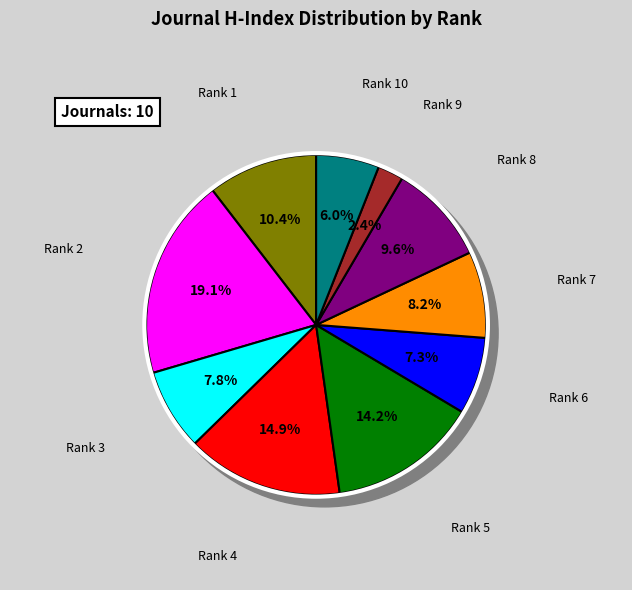

Which slice is the largest?

Rank 2